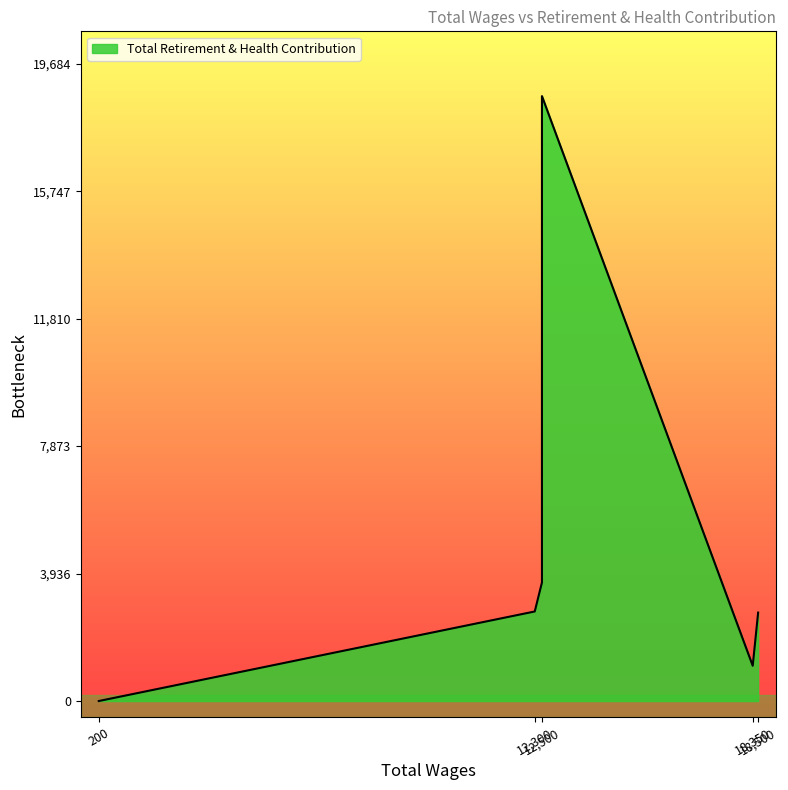

The chart shows a value of 1089 at 18350.0. True or false?

True